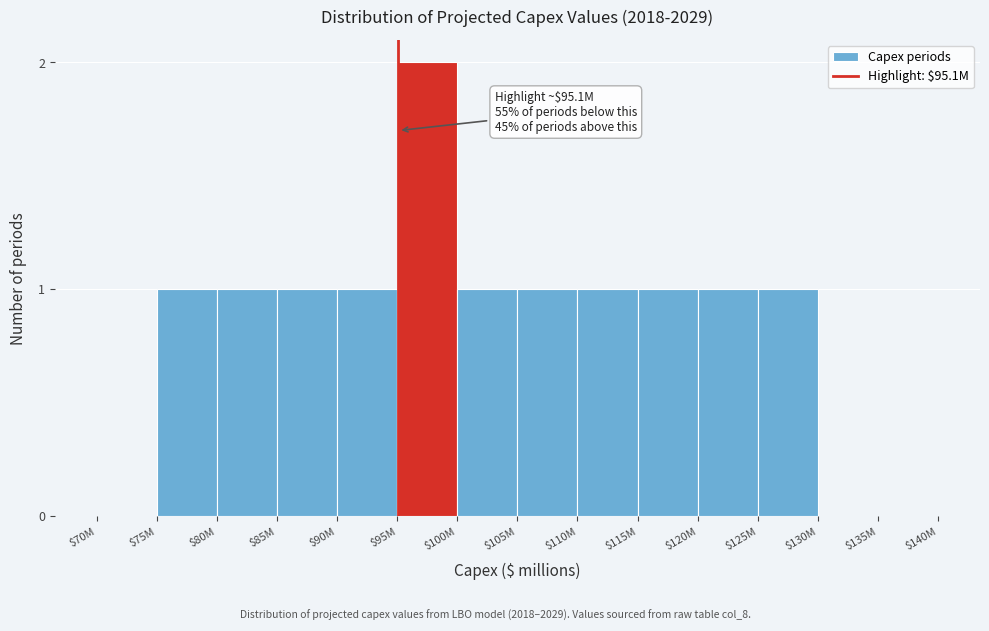

What is the sum of all values?

12